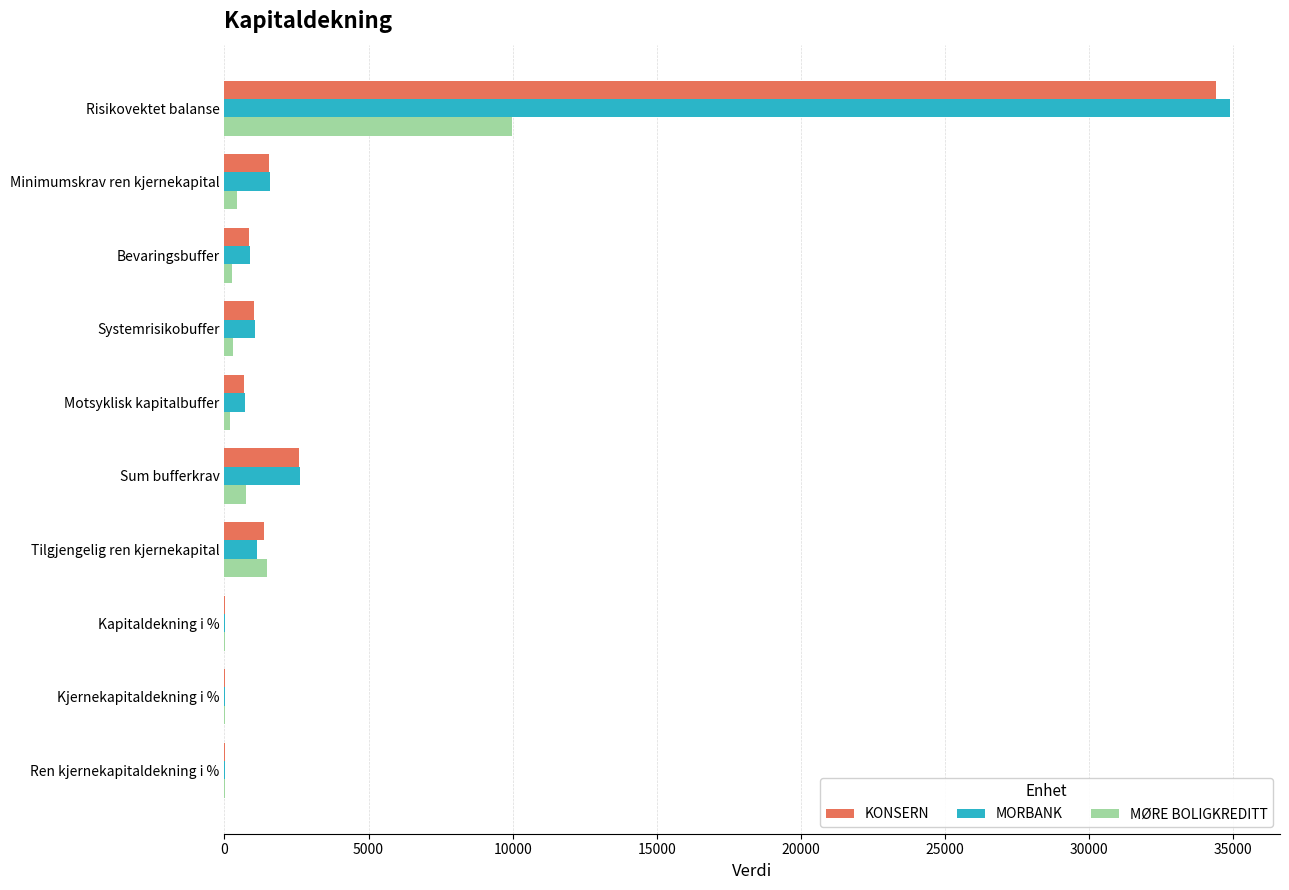

Where is MØRE BOLIGKREDITT nearest to the value 4988?

Tilgjengelig ren kjernekapital